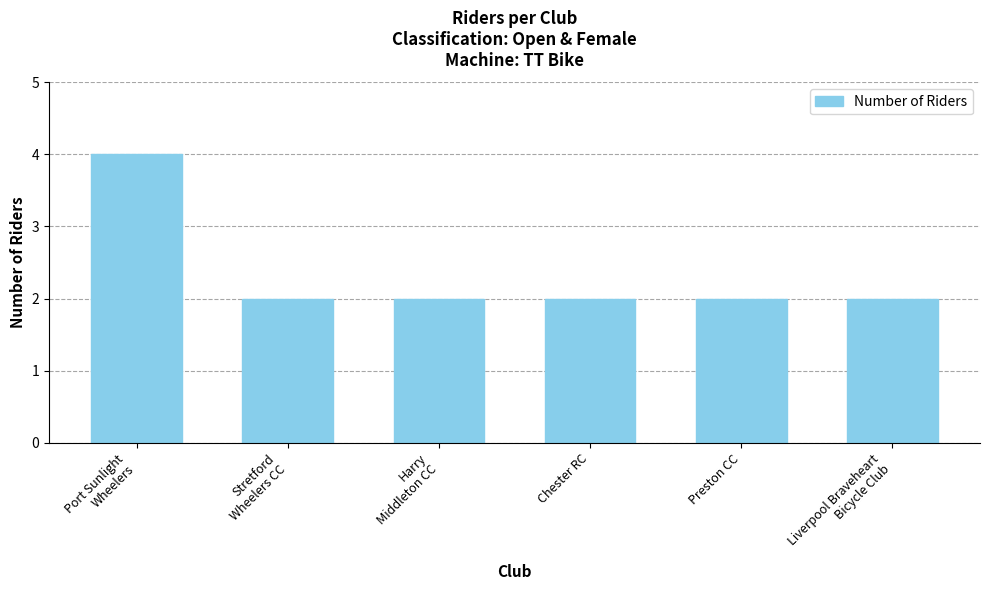

What is the difference between the values at Port Sunlight
Wheelers and Harry
Middleton CC?

2